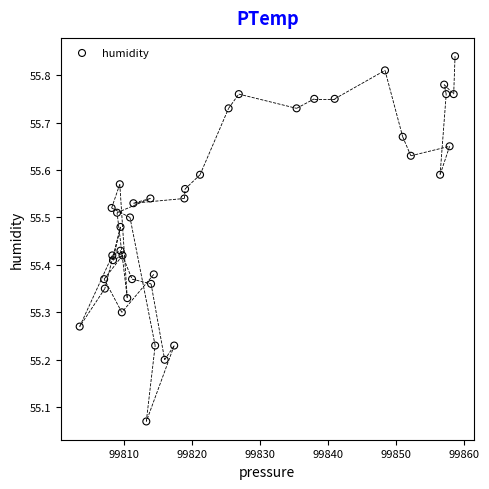

What is the range of Y values (max minus min)?

0.8